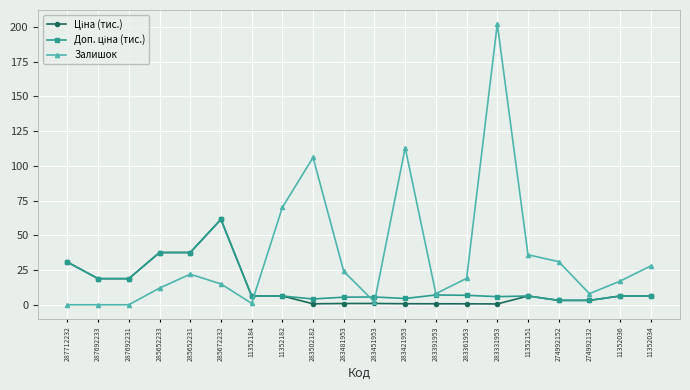

What is the maximum value for Залишок?

202.0